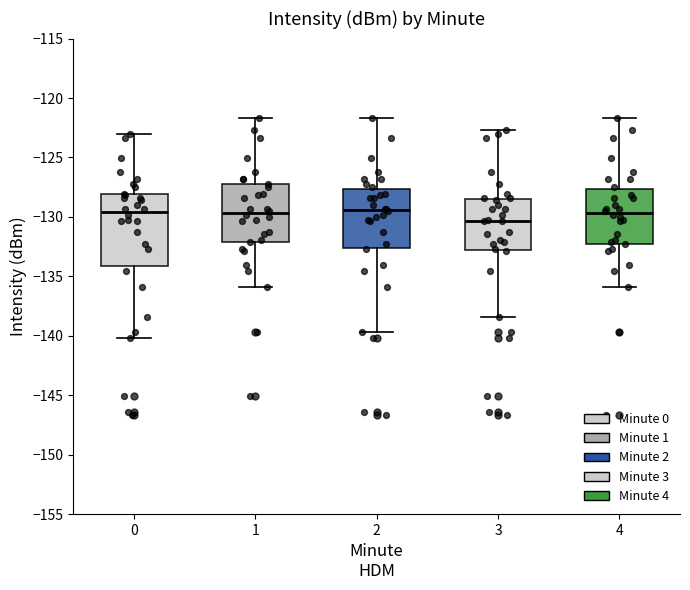

Which box is the tallest, from its lower edge to its upper edge?

0